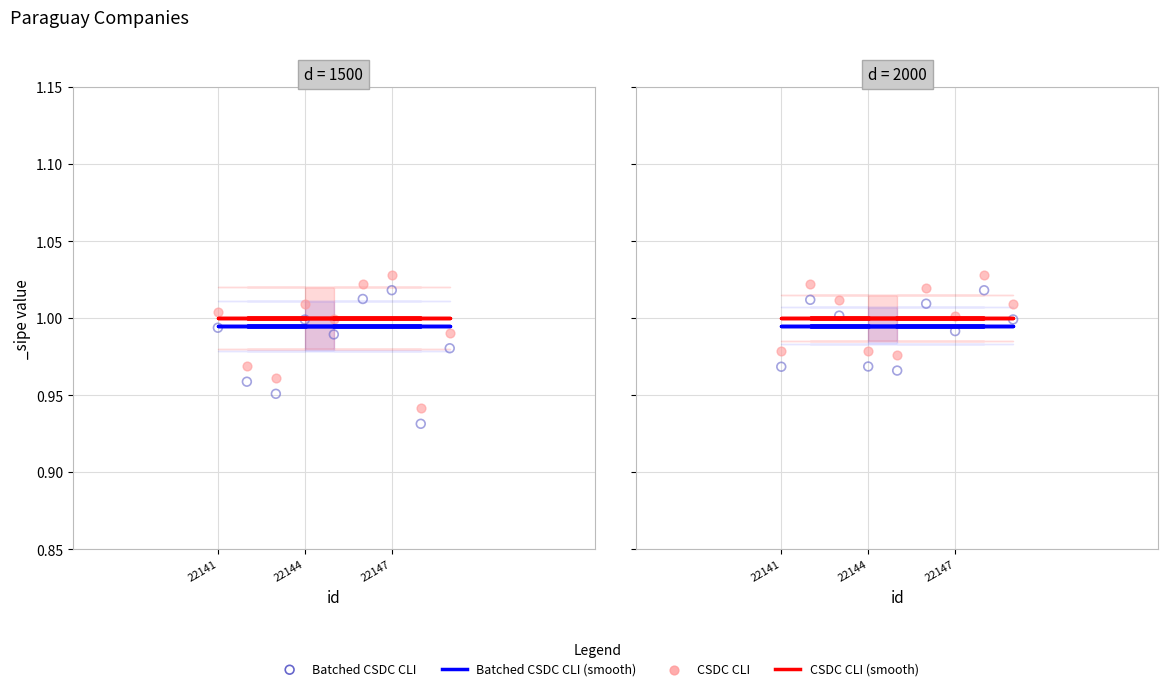

What are all the series names shown in the legend?

CSDC CLI (smooth), Batched CSDC CLI (smooth), CSDC CLI, Batched CSDC CLI